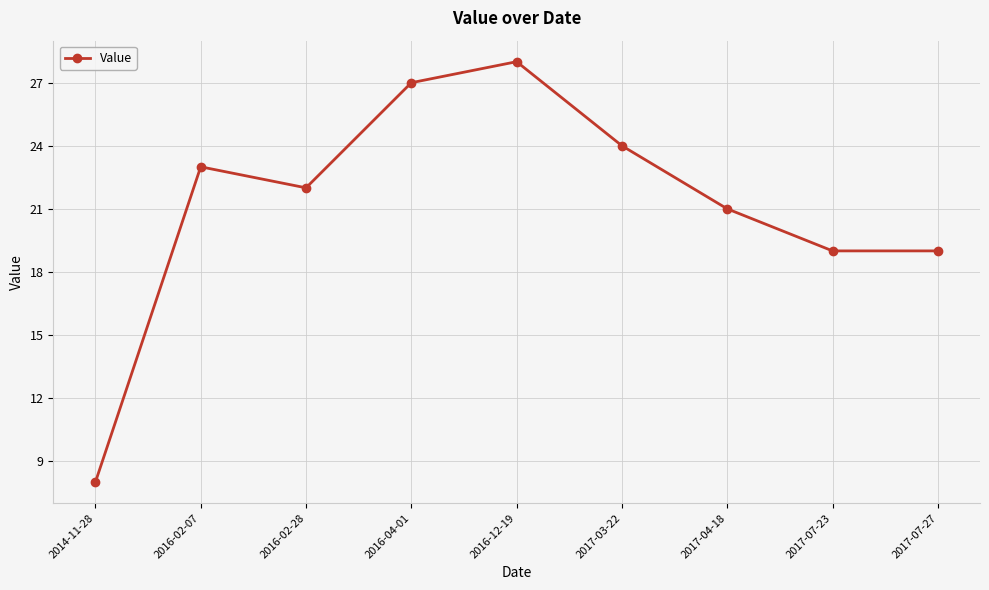

What is the greatest value displayed?

28